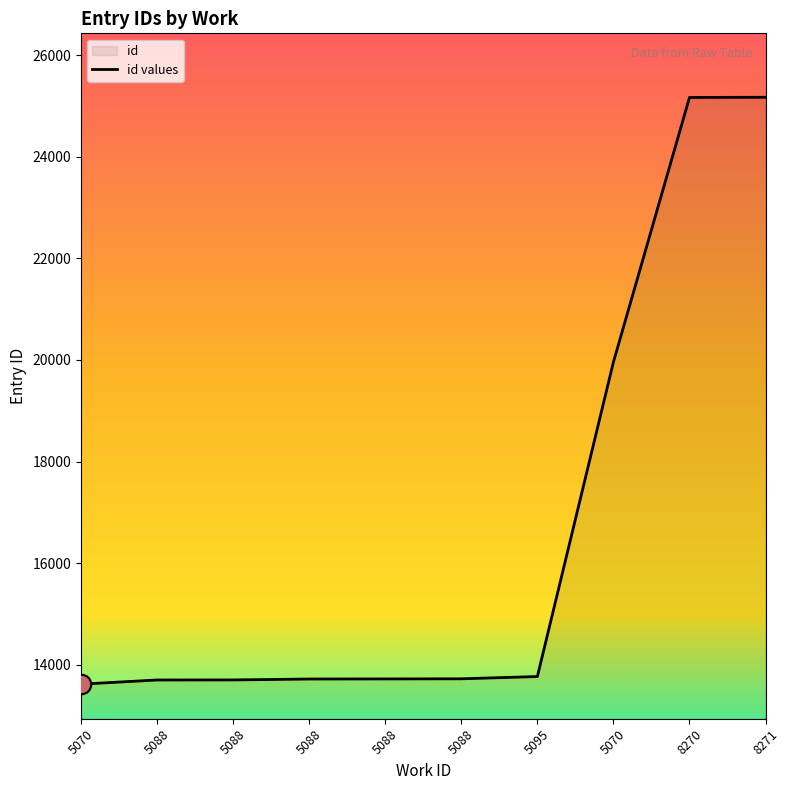

The value at 5088 is 19617. True or false?

False